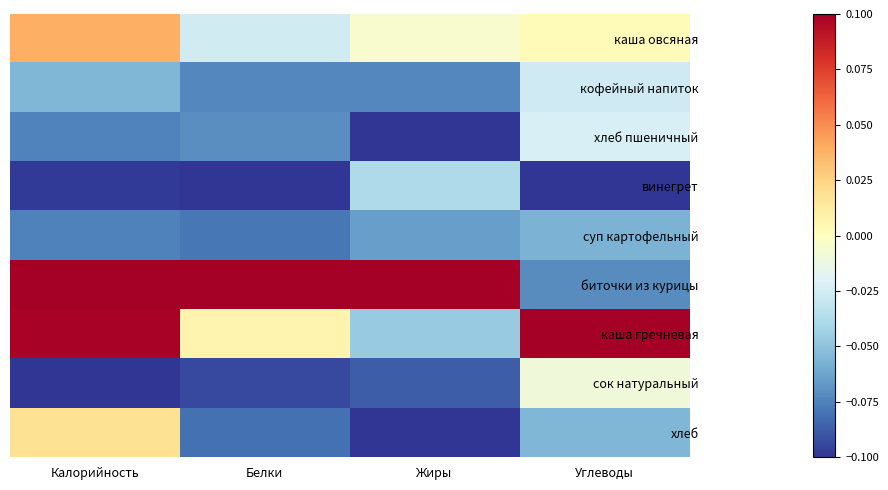

What is the maximum value shown in the chart?

0.1